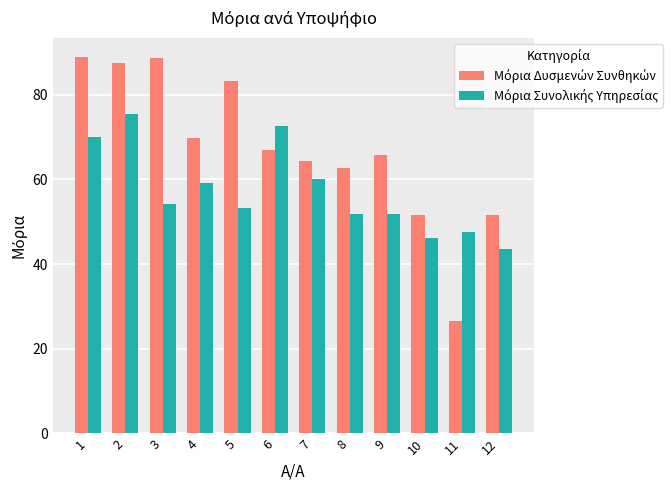

What is the minimum value shown in the chart?

26.7